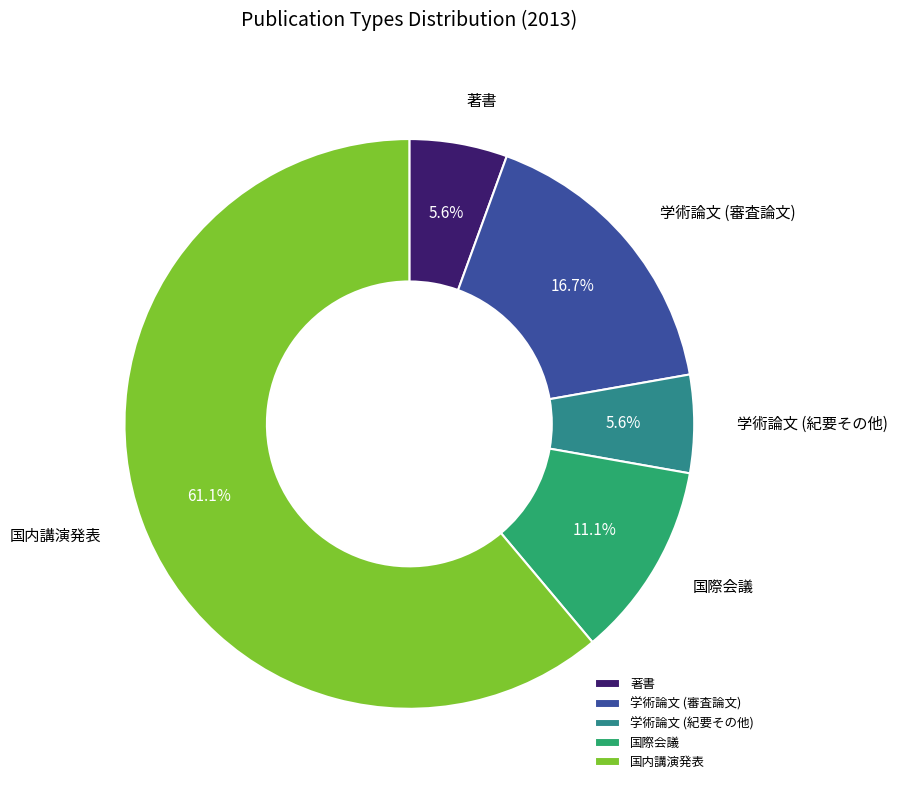

To the nearest percent, what is the average slice percentage?

20%